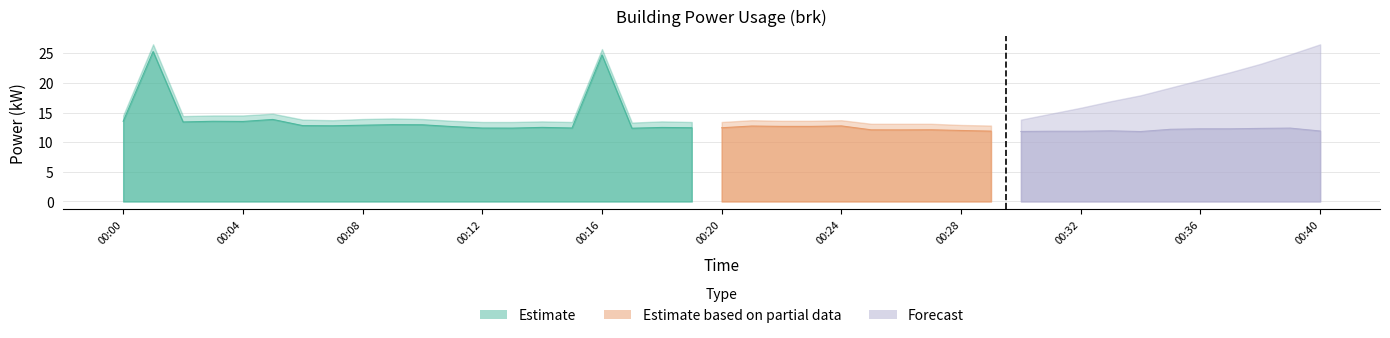

Is it true that the value at 00:16 is 24.7?

True